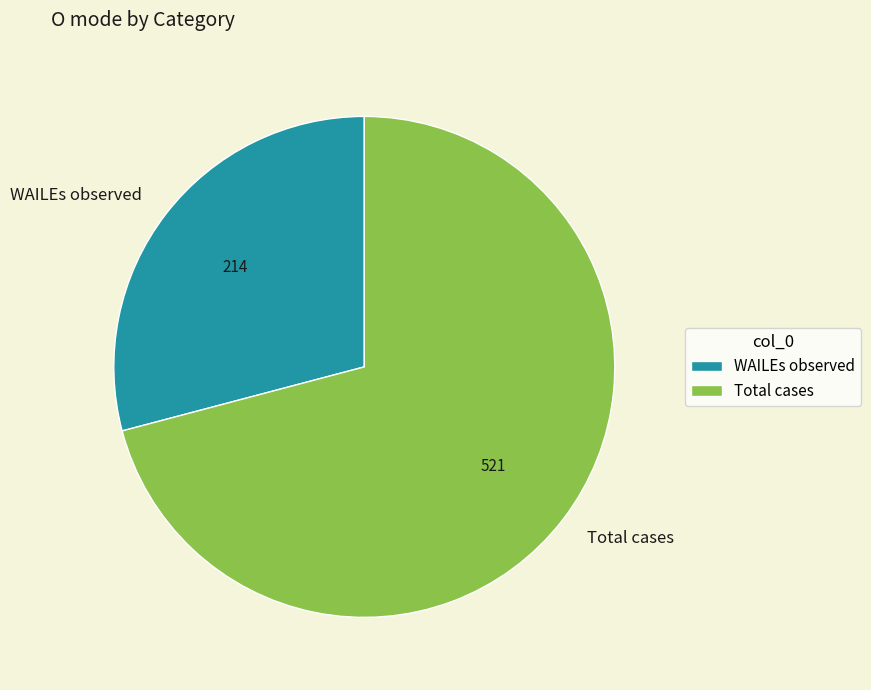

The Total cases slice represents 57% of the pie. True or false?

False